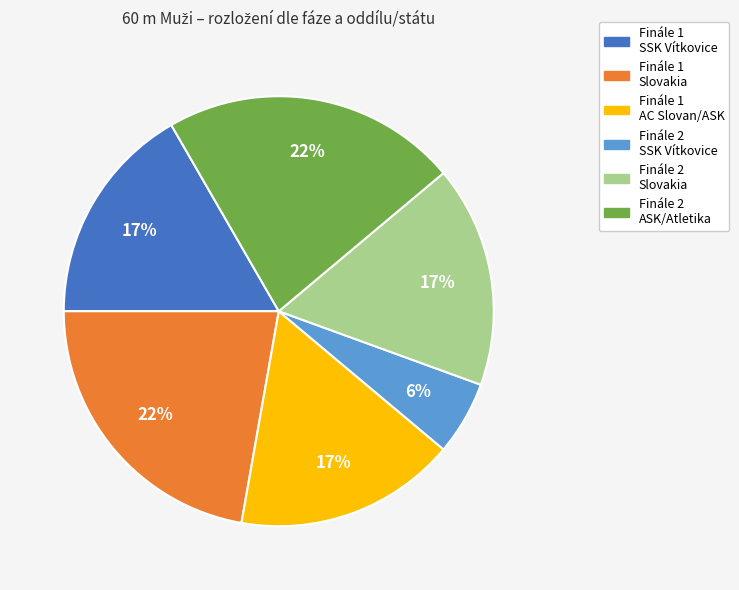

Is there any slice that represents more than half of the pie?

No